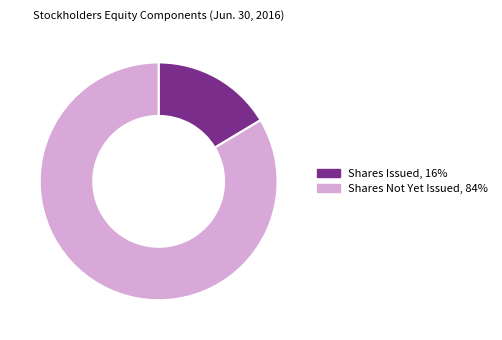

What is the largest slice in the pie chart?

Shares Not Yet Issued, 84%